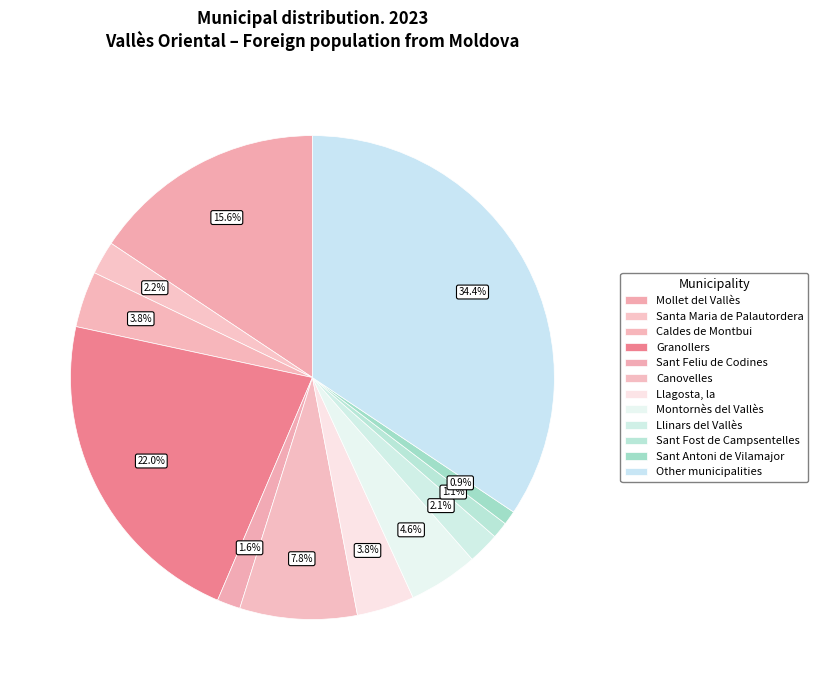

The Other municipalities slice represents 40% of the pie. True or false?

False